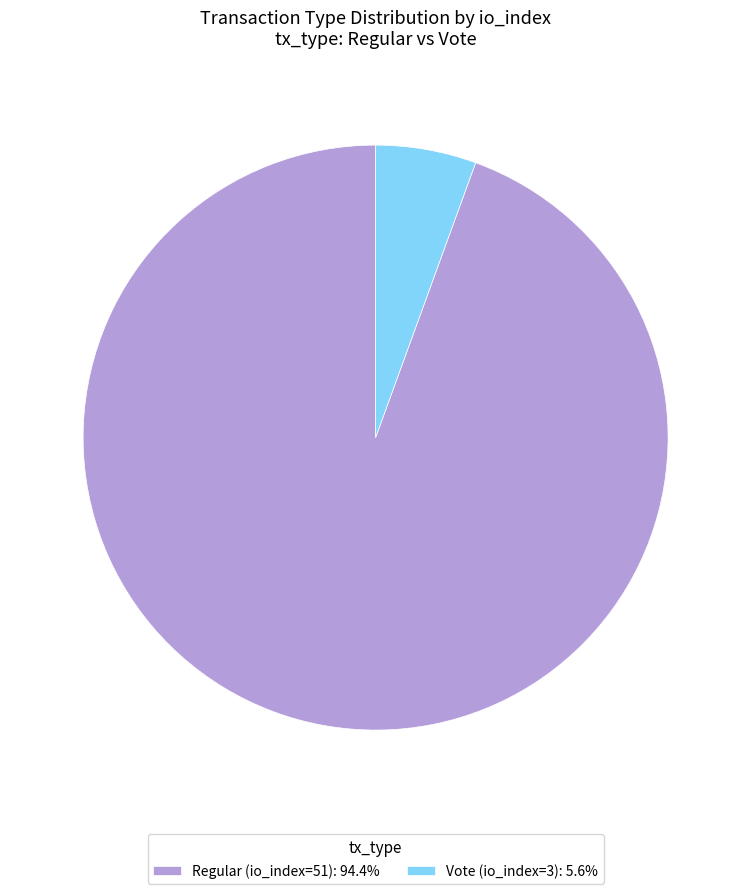

Which slice is the largest?

Regular (io_index=51)